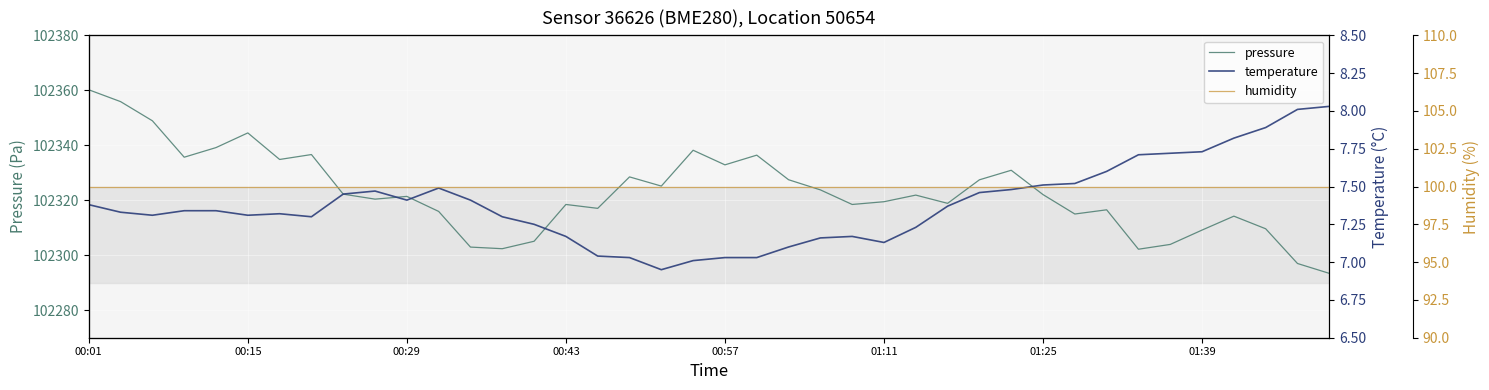

What is the minimum value for pressure?

102293.4